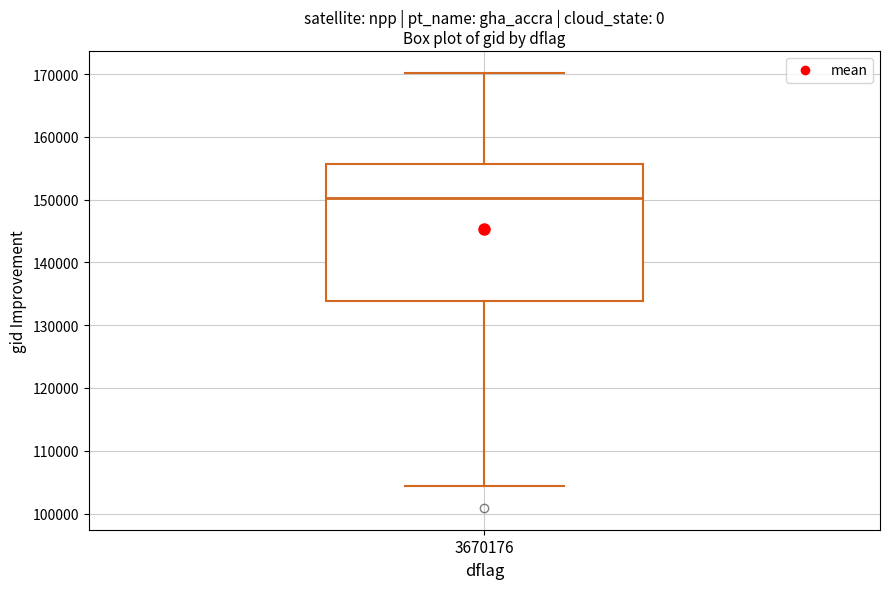

Transcribe this box plot: give where the median line is, the range the box spans, and where the two whiskers end, as read against the y-axis. The values are not printed on the chart, so give them approximately, as read against the axis.

median 150000, box 134000 to 156000, whiskers 104000 to 170000